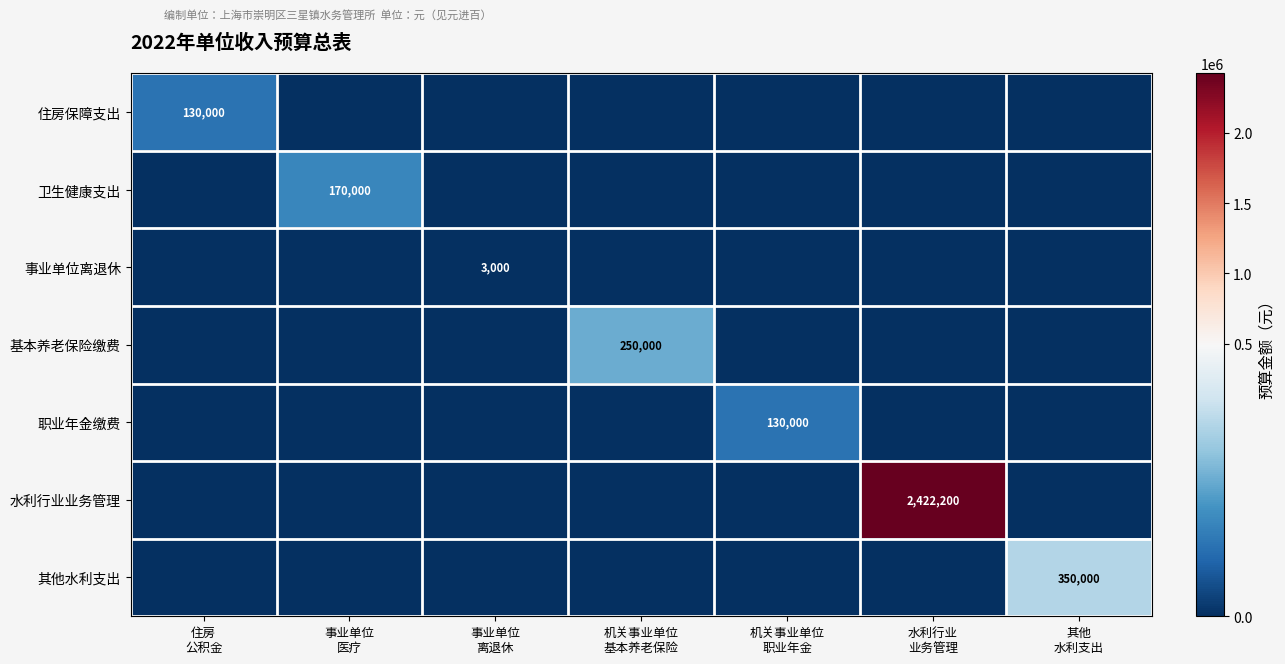

Is it true that 卫生健康支出 equals 170000 at 事业单位 医疗?

True